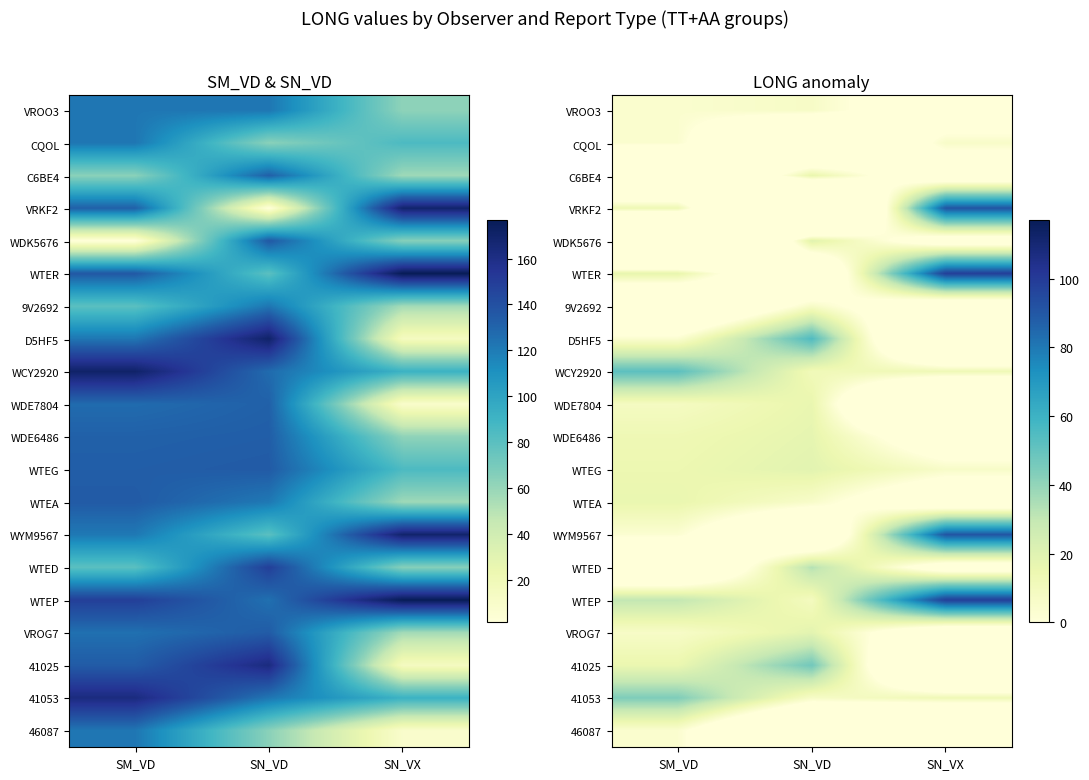

At which category is the sum across all series the highest?

SN_VX